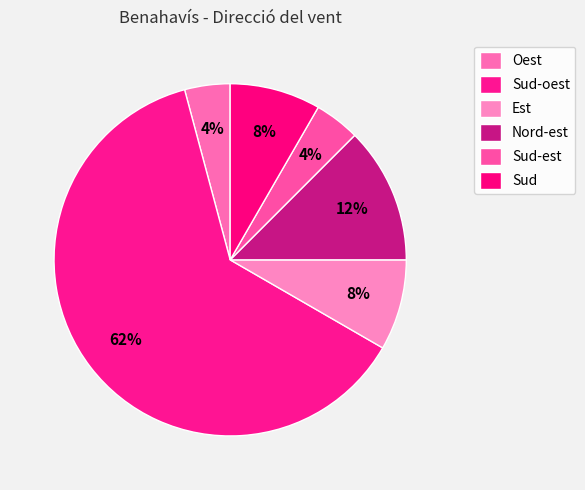

How many segments does this pie chart have?

6